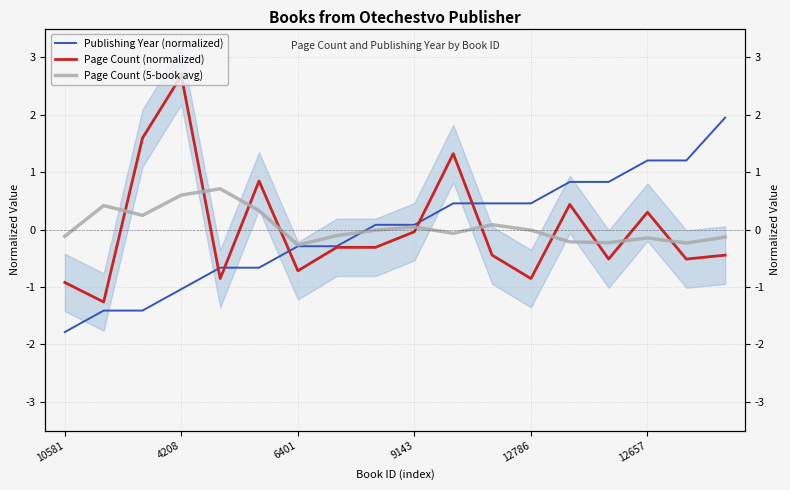

Between 15 and 7, which is larger?

15